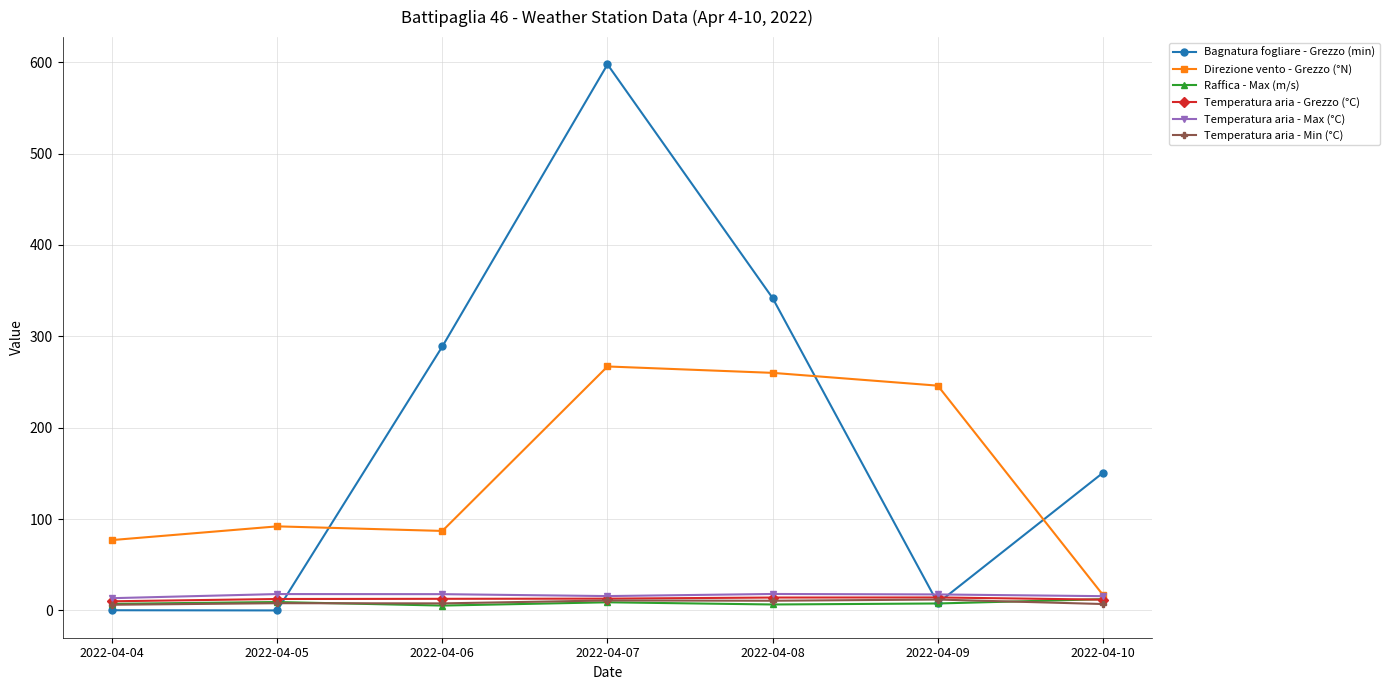

True or false: Raffica - Max (m/s) has more than 0 interior local peaks.

True